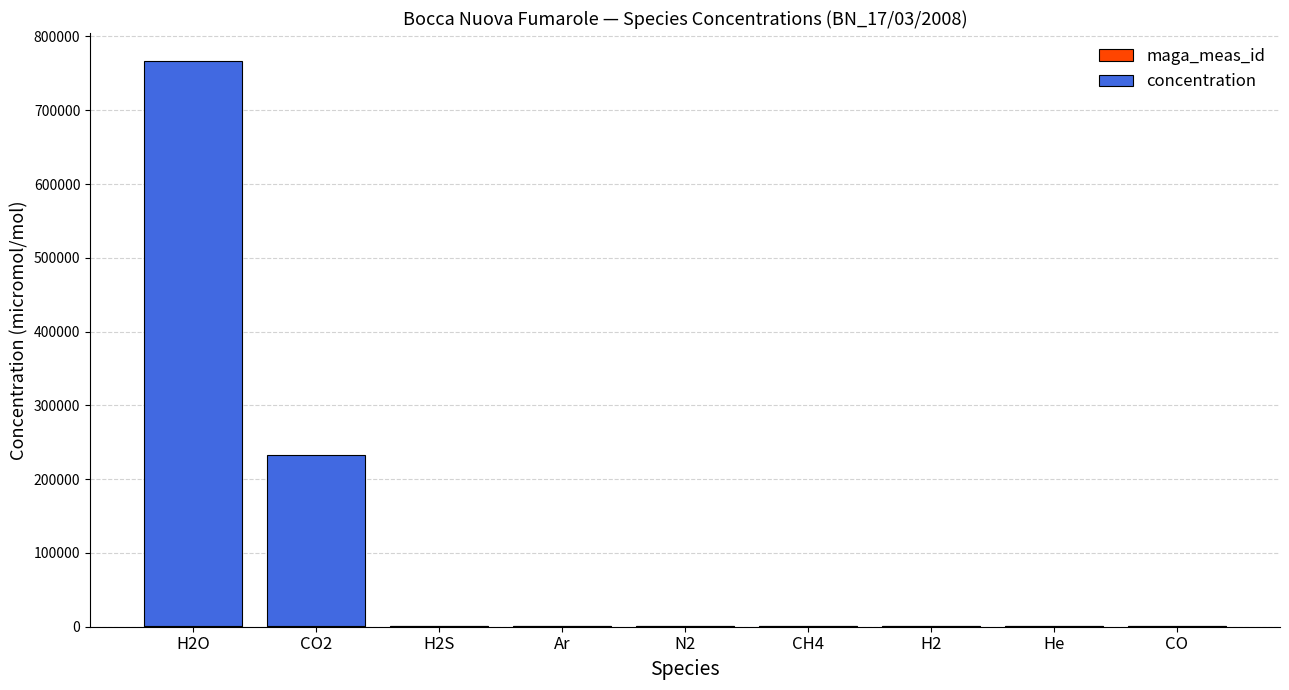

At which category is the sum across all series the highest?

H2O